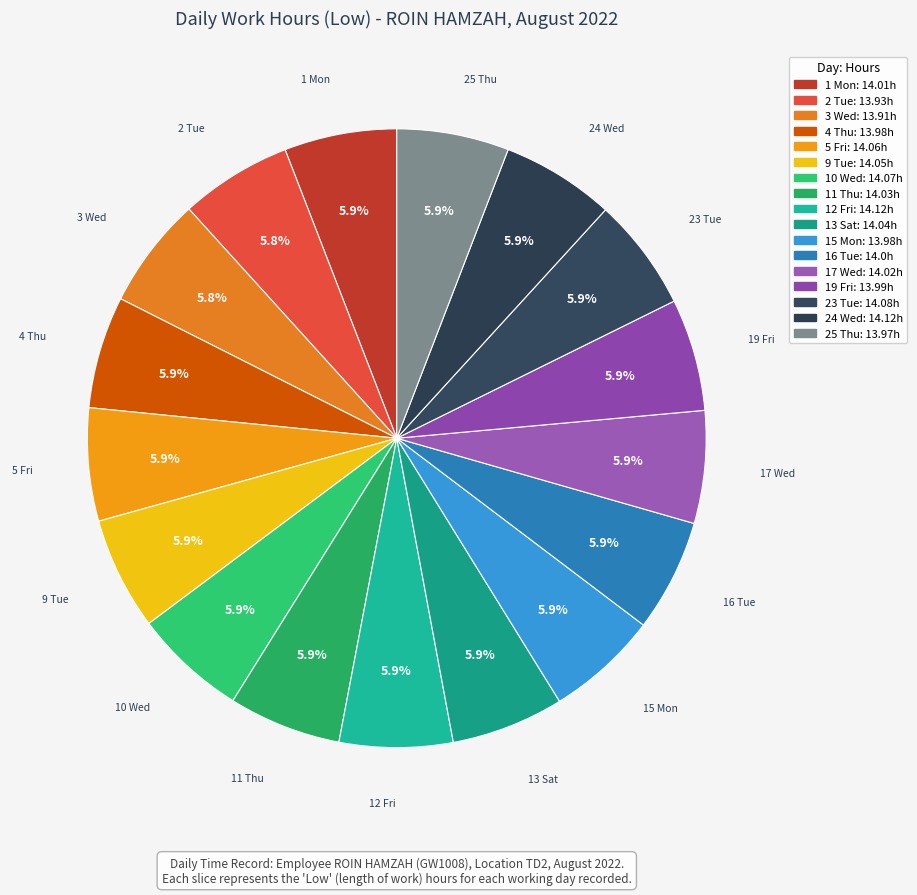

Count the number of slices in the pie.

17